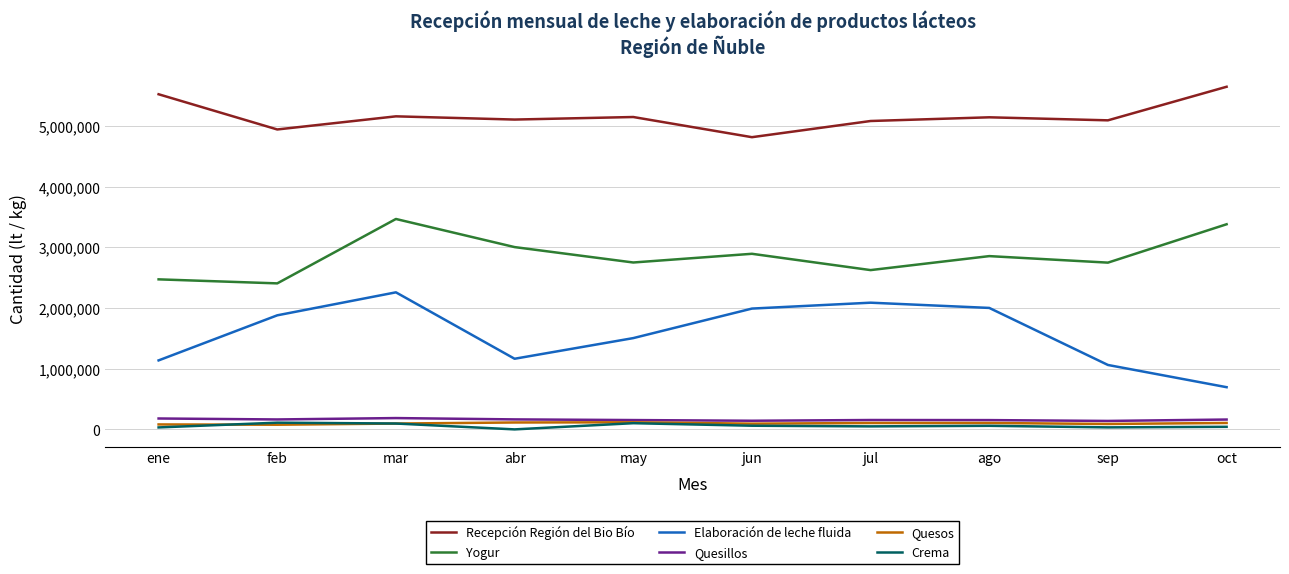

What position from the left is oct?

10